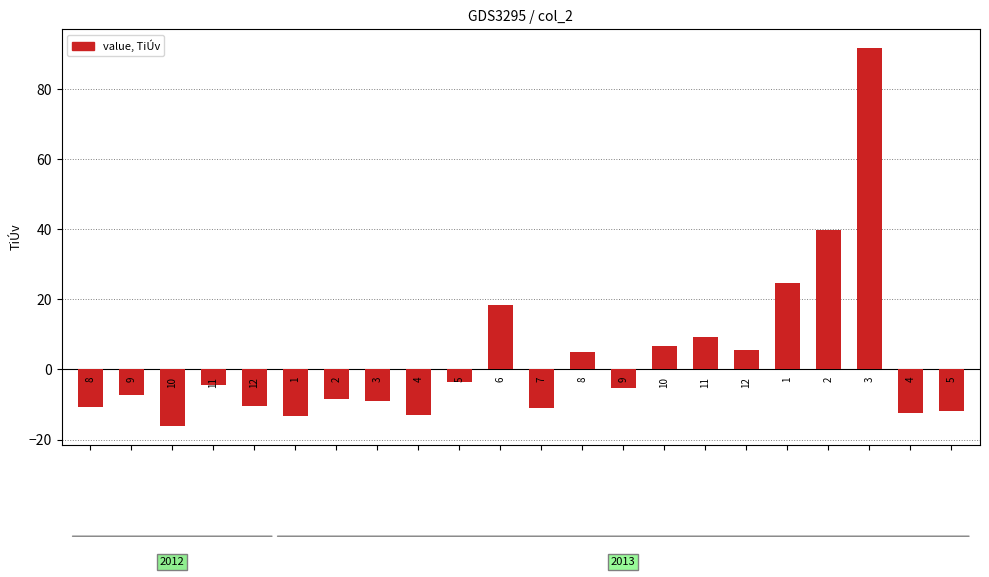

What is the maximum value shown in the chart?

91.8